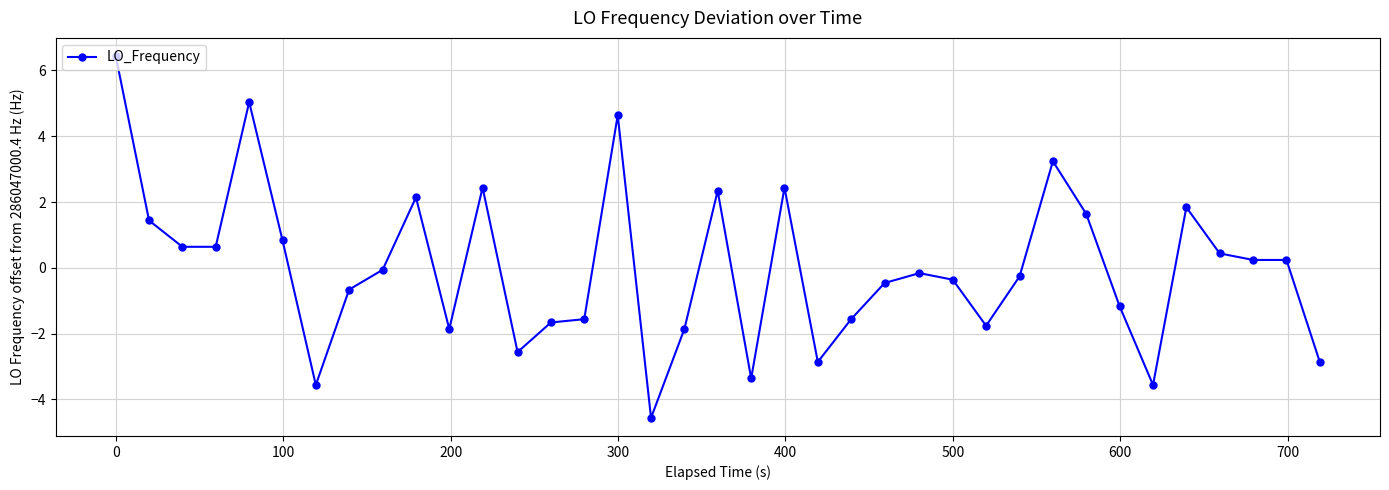

What is the value of the 28th point from the left?

-0.3